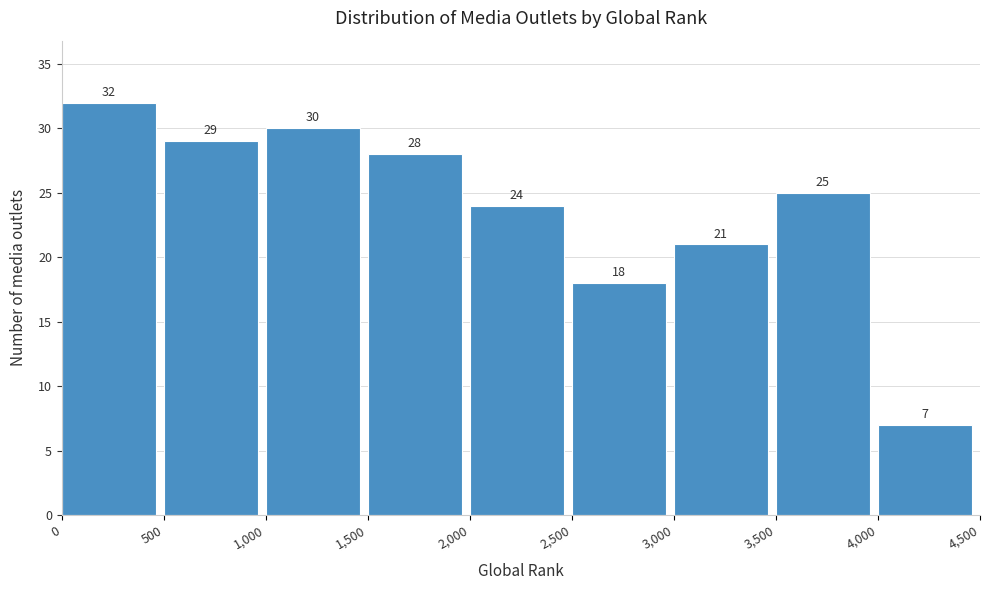

Which range on the x-axis has the tallest bar?

0 to 500